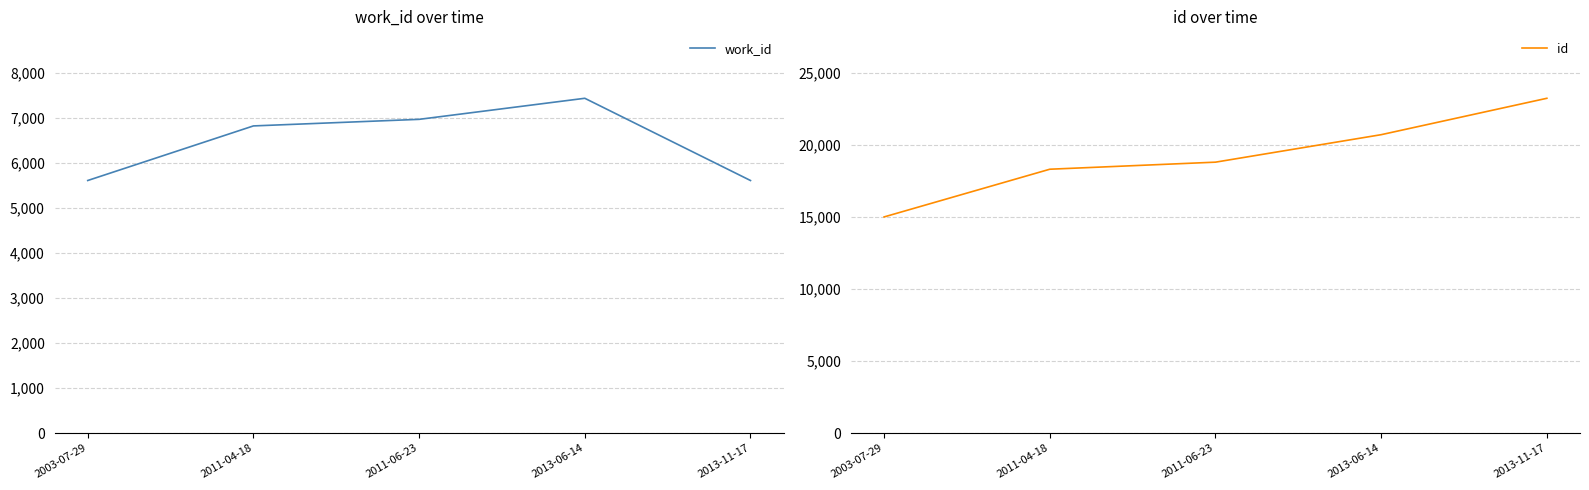

True or false: id and work_id intersect in this chart.

False